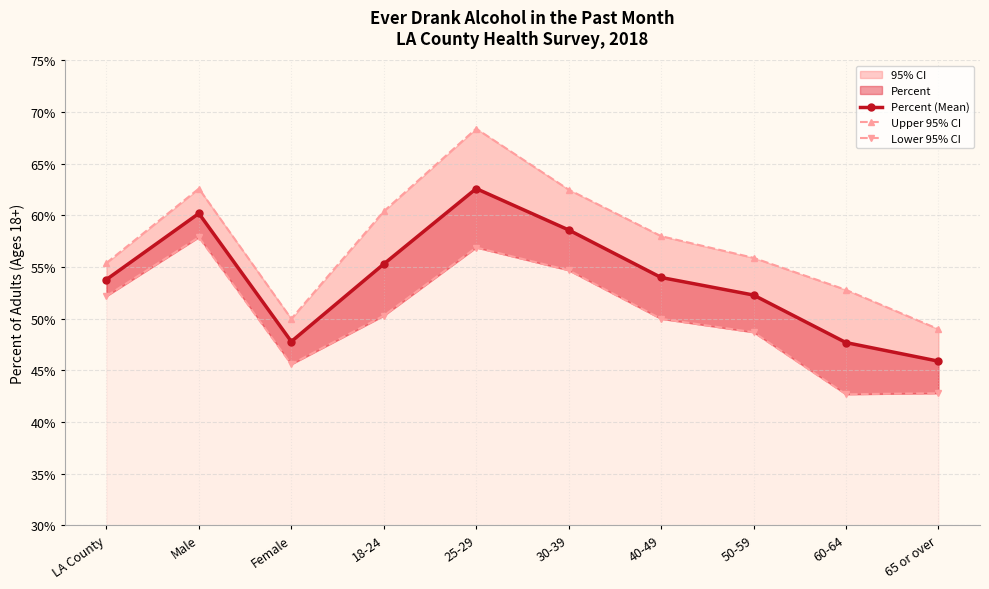

How many interior local valleys does the Percent (Mean) series have?

1